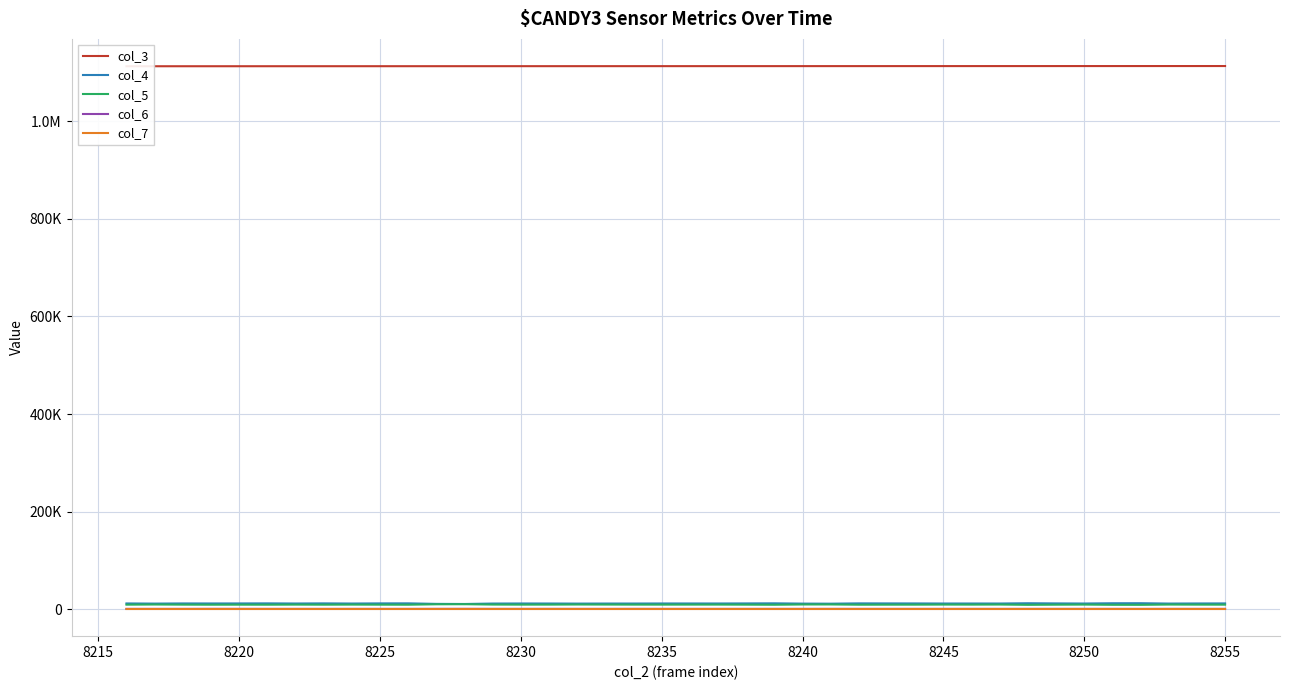

What is the difference between the second highest and second lowest values in the col_5 series?

1111